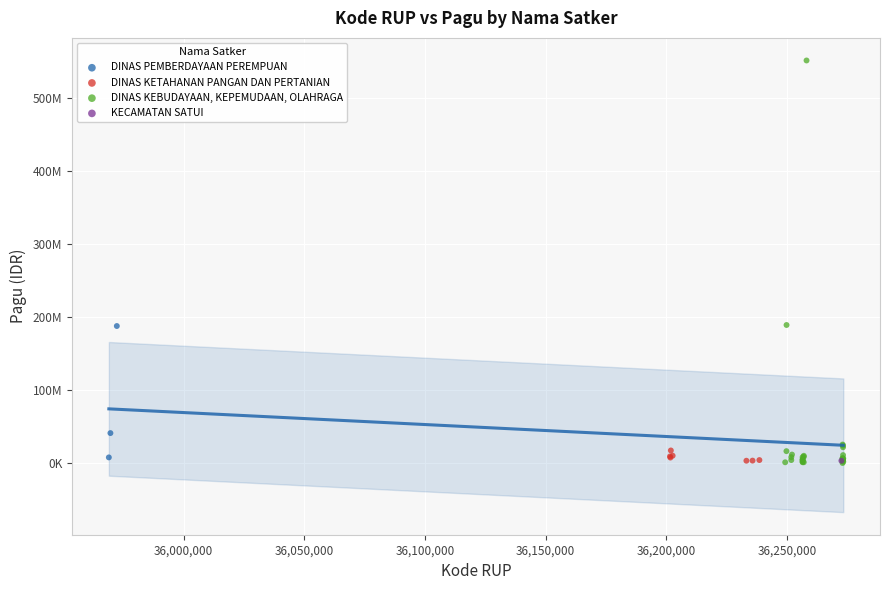

What are all the series names shown in the legend?

DINAS PEMBERDAYAAN PEREMPUAN, DINAS KETAHANAN PANGAN DAN PERTANIAN, DINAS KEBUDAYAAN, KEPEMUDAAN, OLAHRAGA, KECAMATAN SATUI